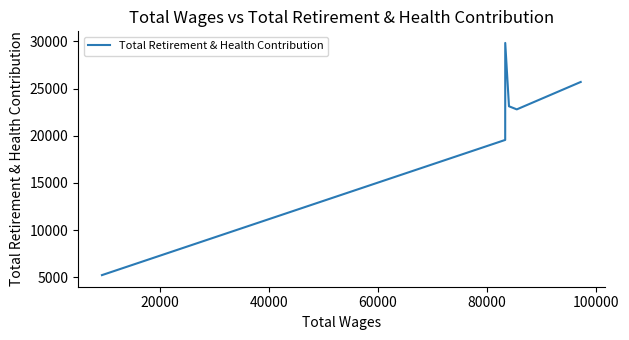

What is the difference between the maximum and minimum values?

24591